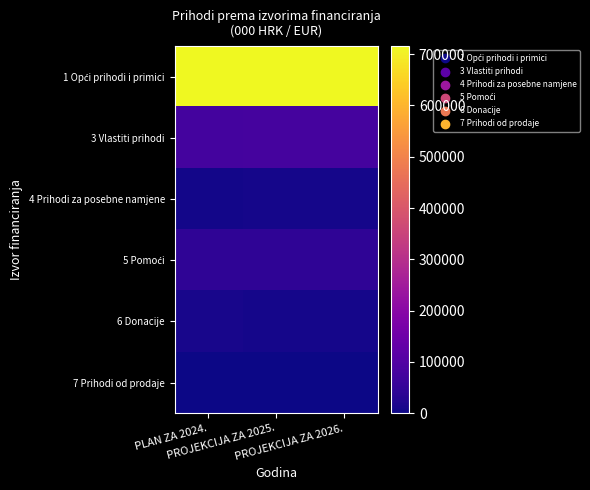

At how many categories does at least one series exceed 363156?

3